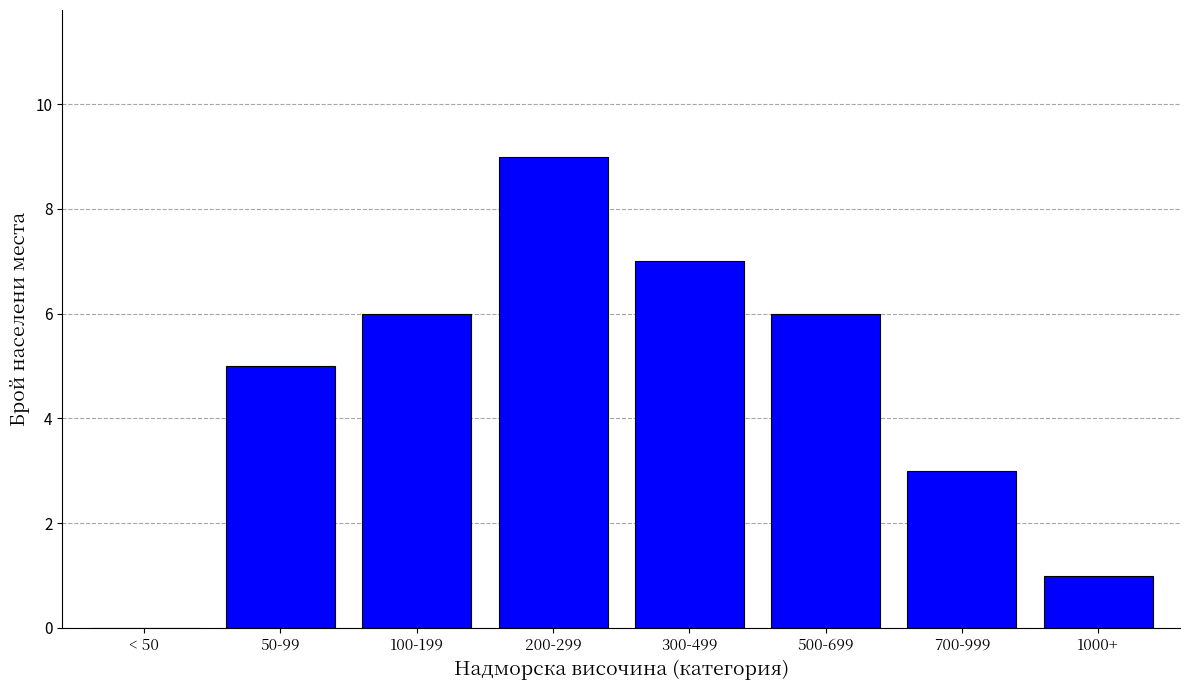

Reading left to right, extract all data points from this chart.

< 50=0	50-99=5	100-199=6	200-299=9	300-499=7	500-699=6	700-999=3	1000+=1